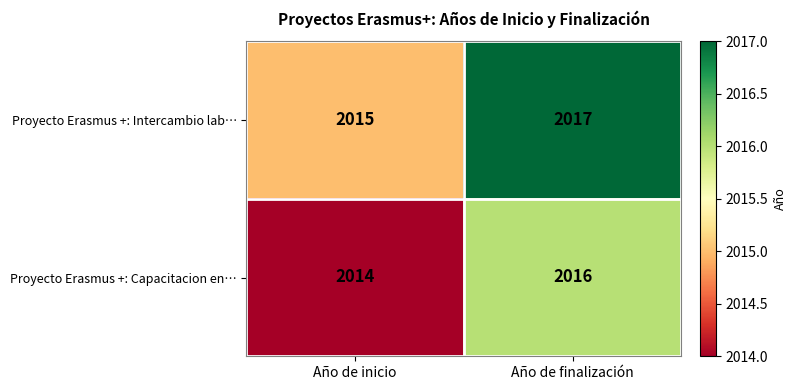

At which label does Proyecto Erasmus +: Intercambio lab… reach its peak?

Año de finalización